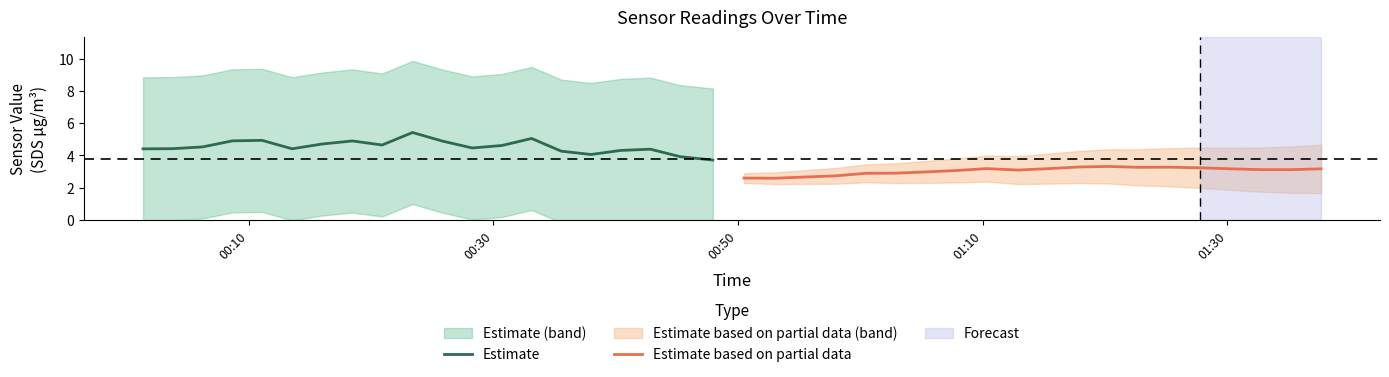

What is the maximum value for Estimate?

5.4